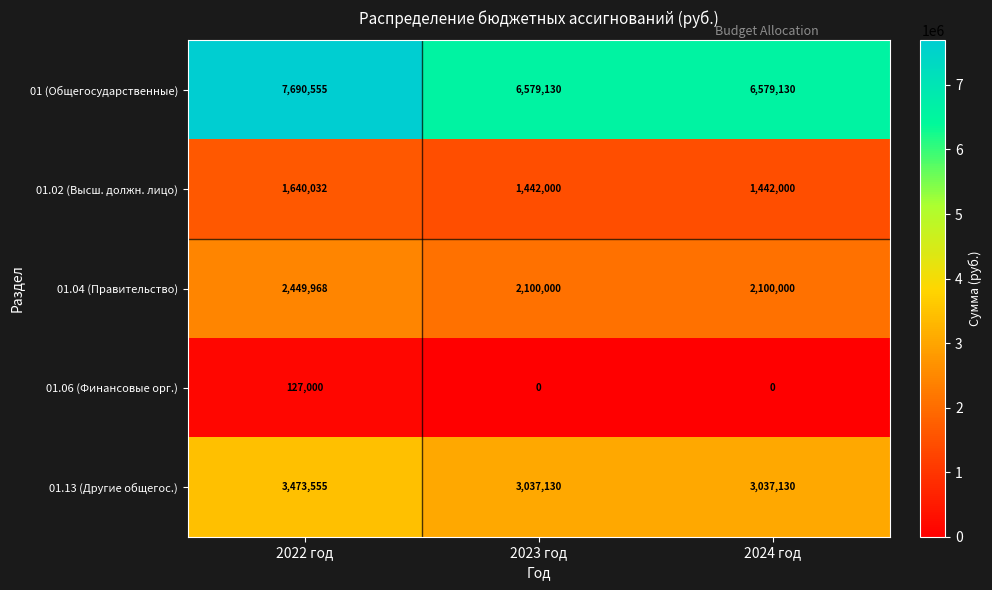

Which series has the largest range (max minus min)?

01 (Общегосударственные)